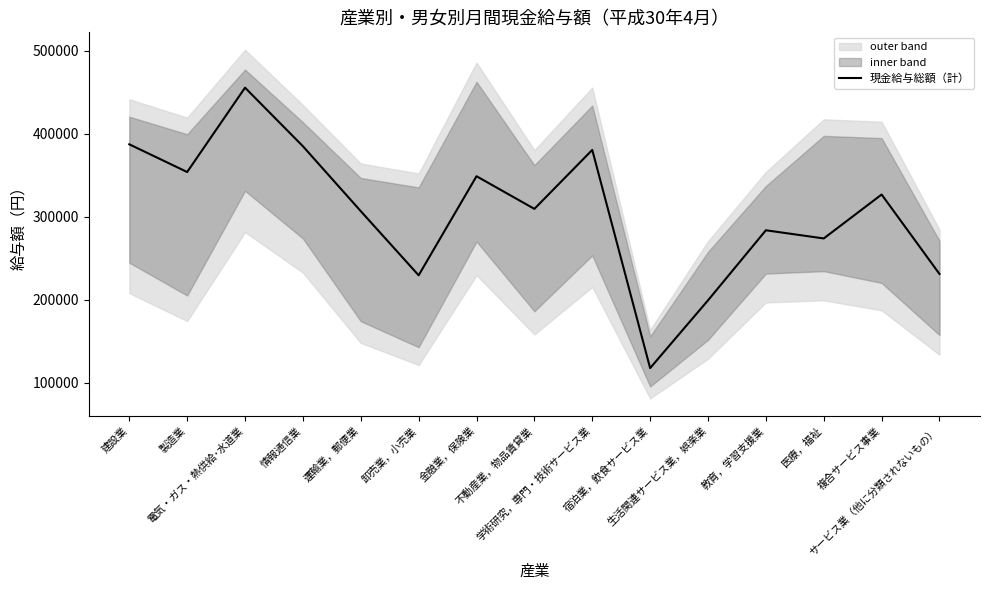

Which category has the lowest value across all series?

宿泊業，飲食サービス業